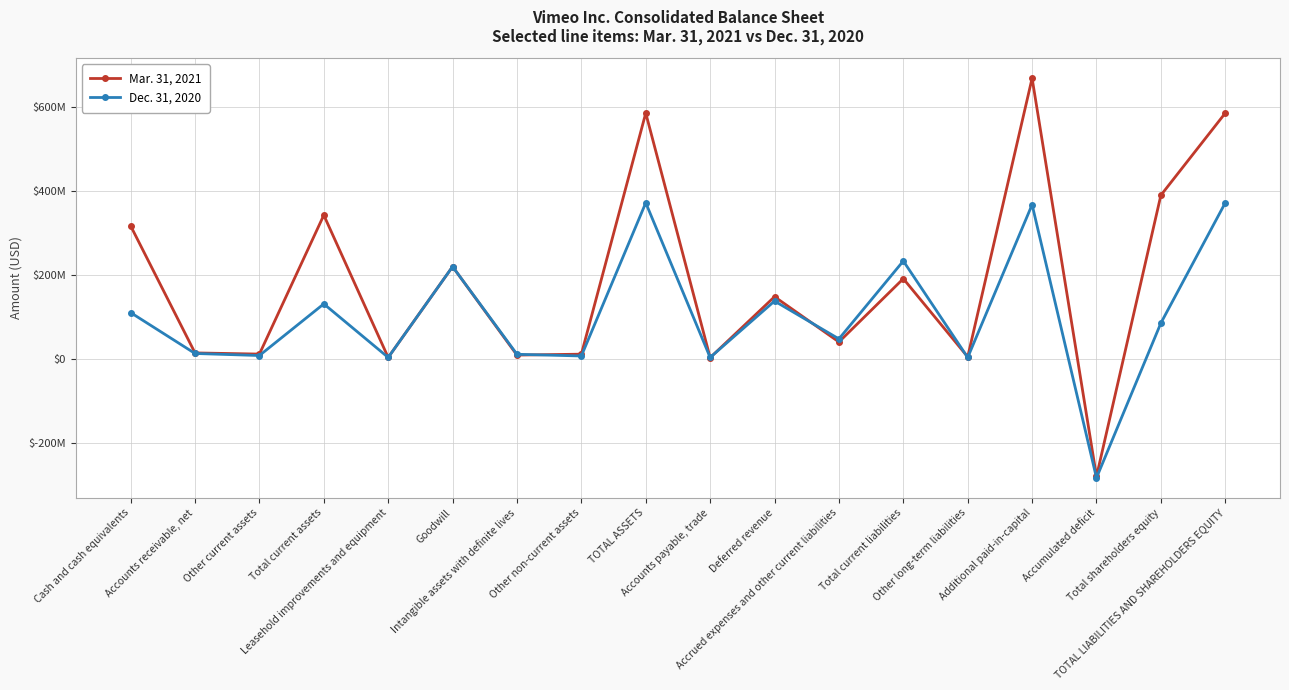

What is the label of the 12th point from the left?

Accrued expenses and other current liabilities